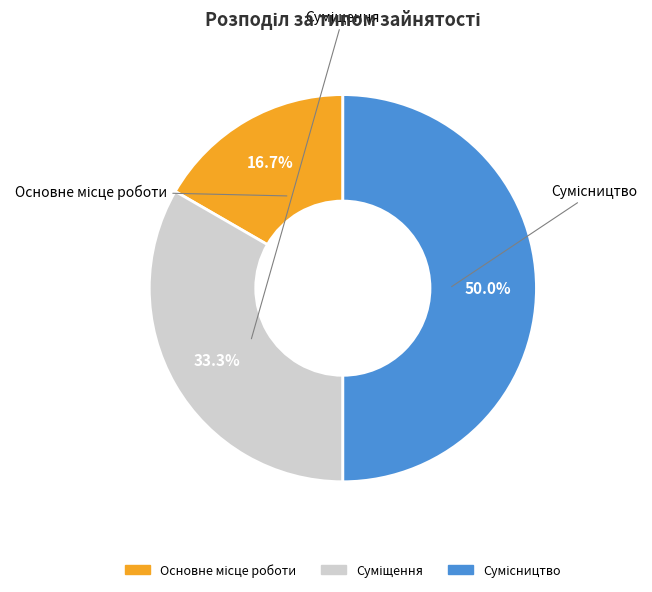

What percentage is the Суміщення slice, to the nearest percent?

33%